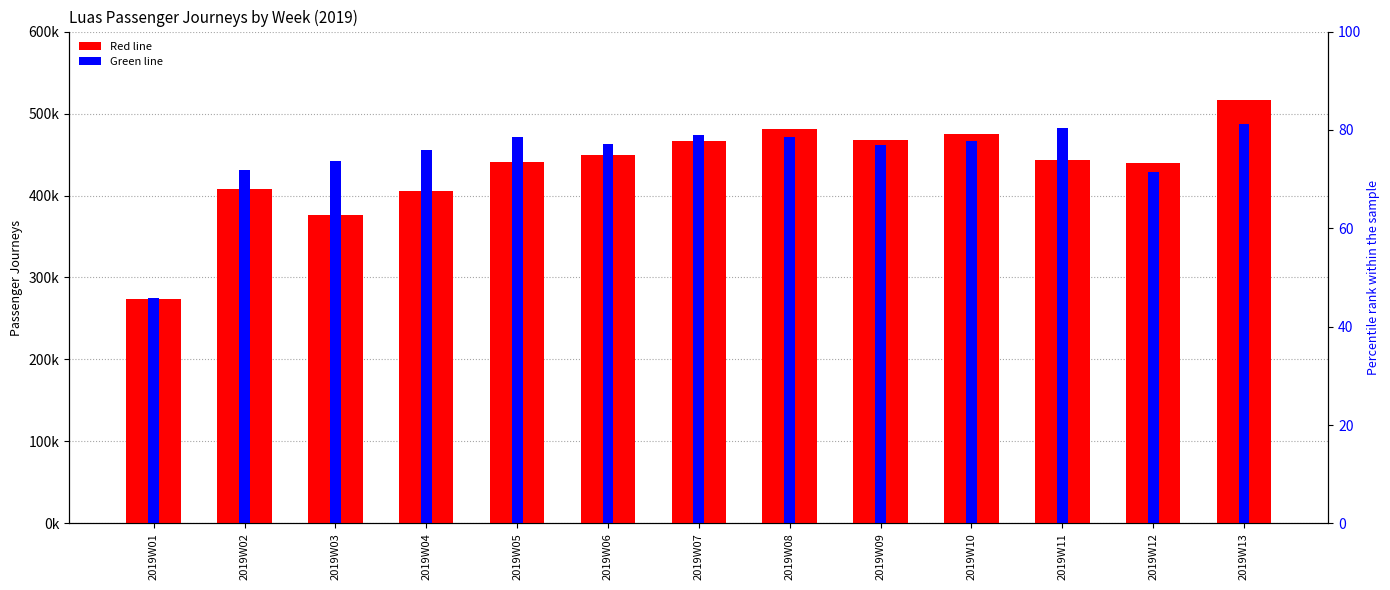

At which category is the sum across all series the highest?

2019W13